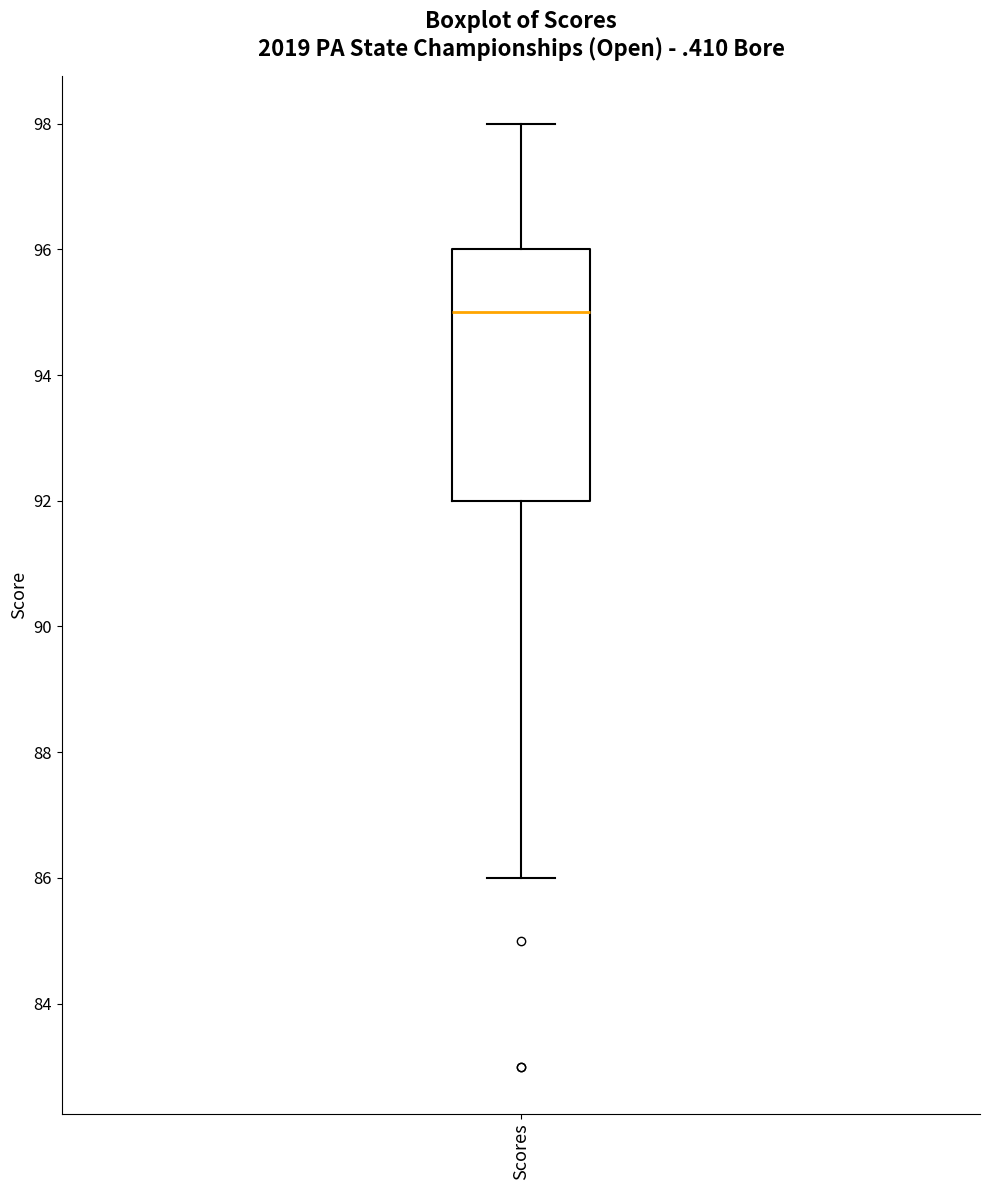

Transcribe this box plot: give where the median line is, the range the box spans, and where the two whiskers end, as read against the y-axis. The values are not printed on the chart, so give them approximately, as read against the axis.

median 95, box 92 to 96, whiskers 86 to 98